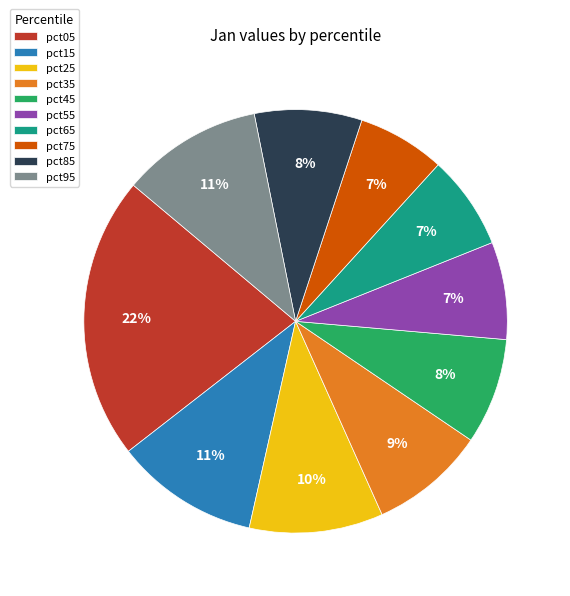

Is there a majority slice in this chart?

No